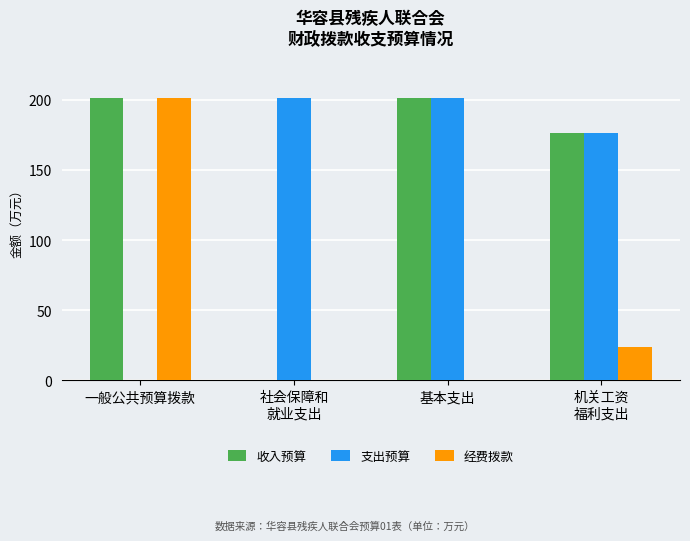

What is the total value across all series at 基本支出?

402.0